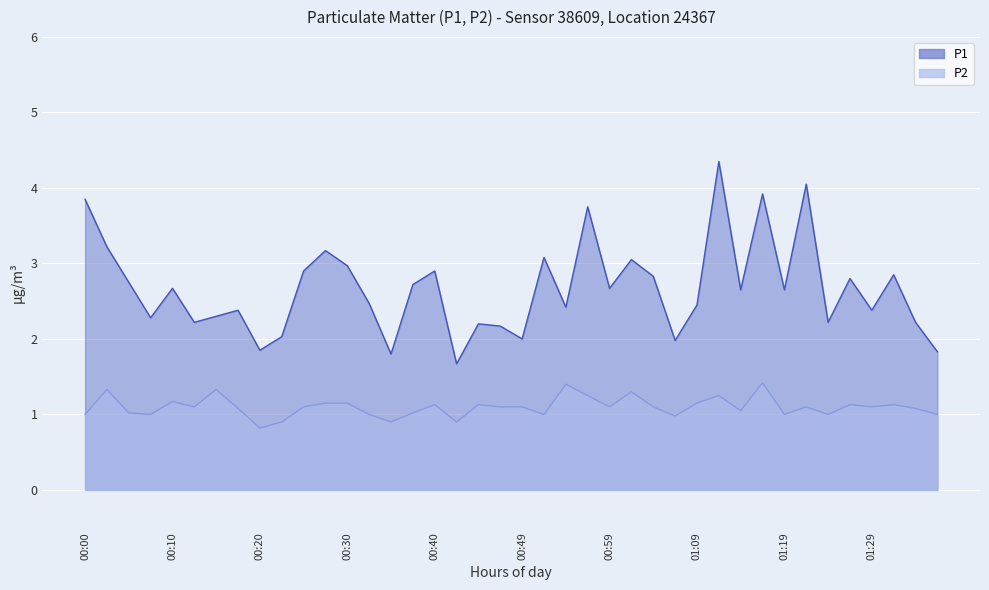

How many data points in P2 are above 1?

28